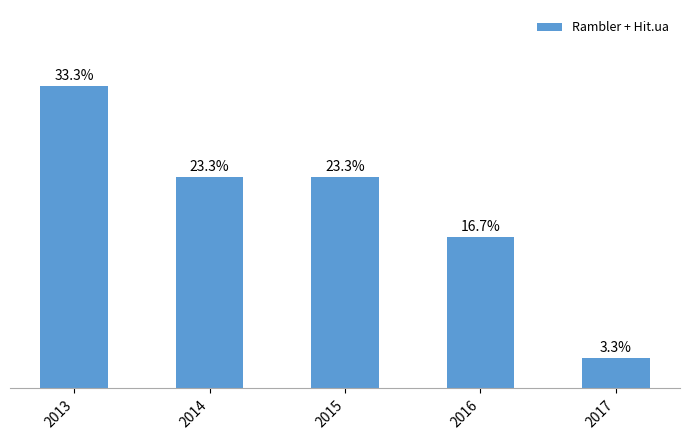

Are the bars horizontal?

No